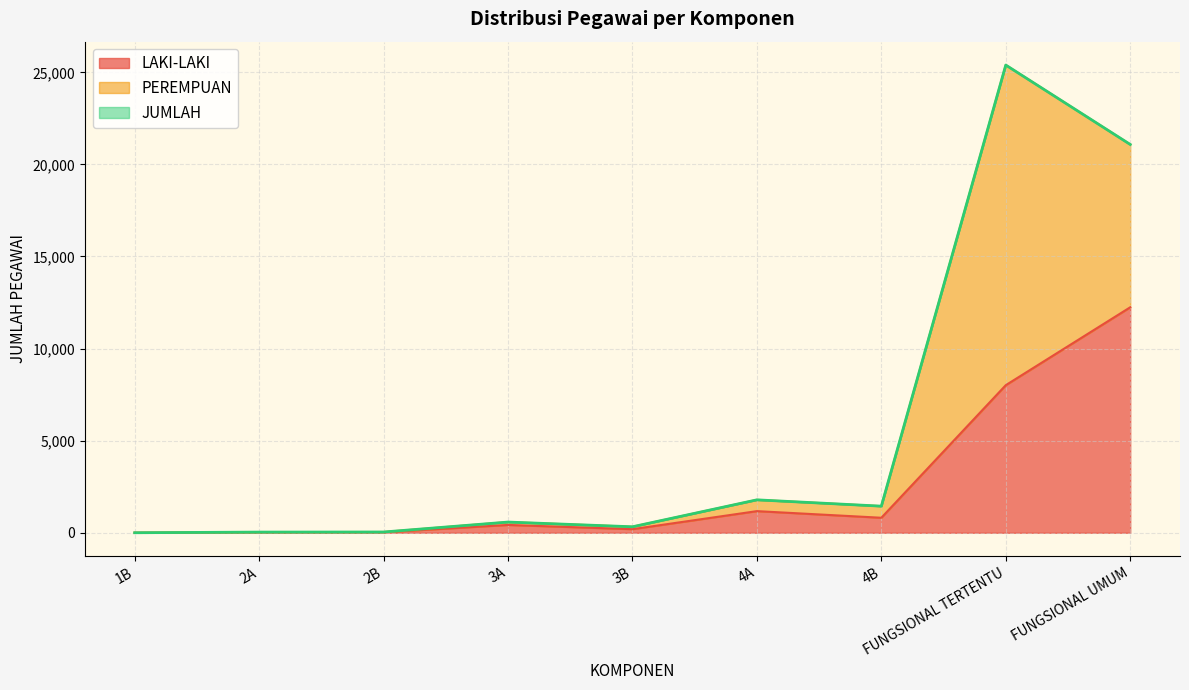

The value of LAKI-LAKI at FUNGSIONAL UMUM is 12243. True or false?

True